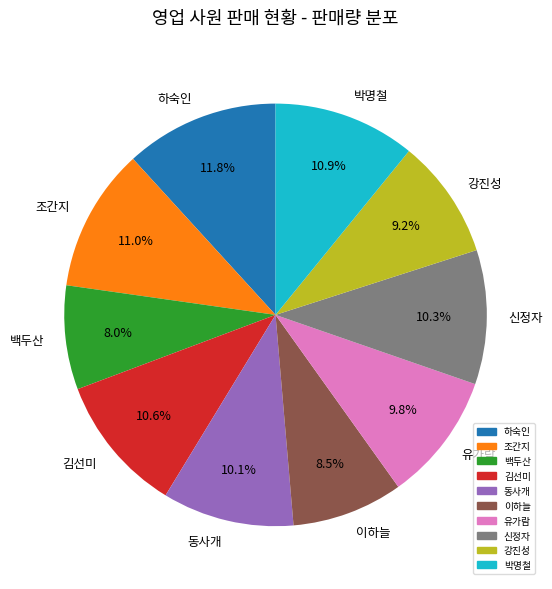

Is the sum of 박명철 and 하숙인 greater than half?

No